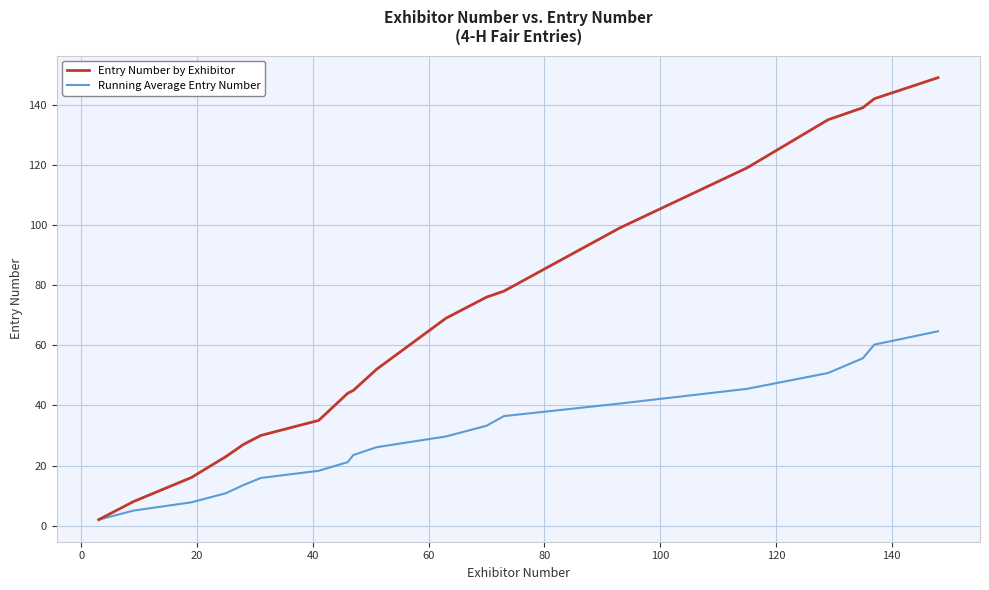

Which series has the largest range (max minus min)?

Entry Number by Exhibitor